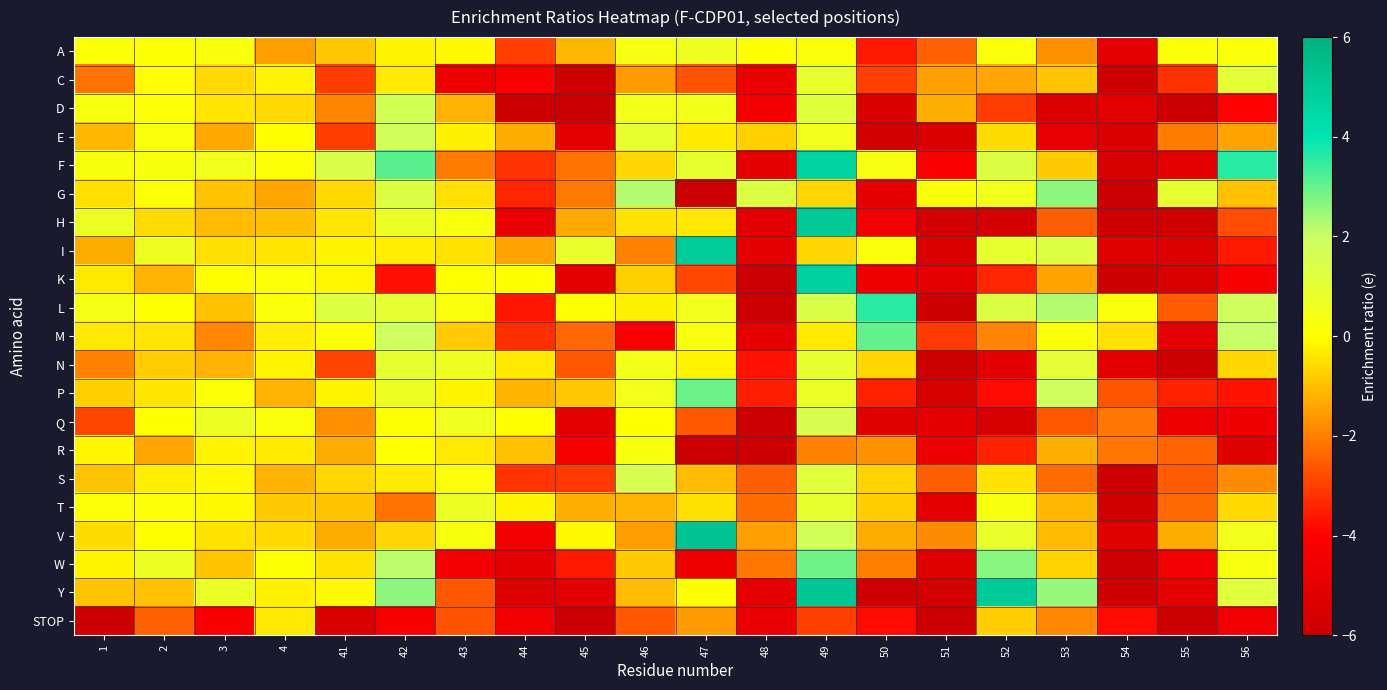

What is the spread (max minus min) of values at 52?

10.7